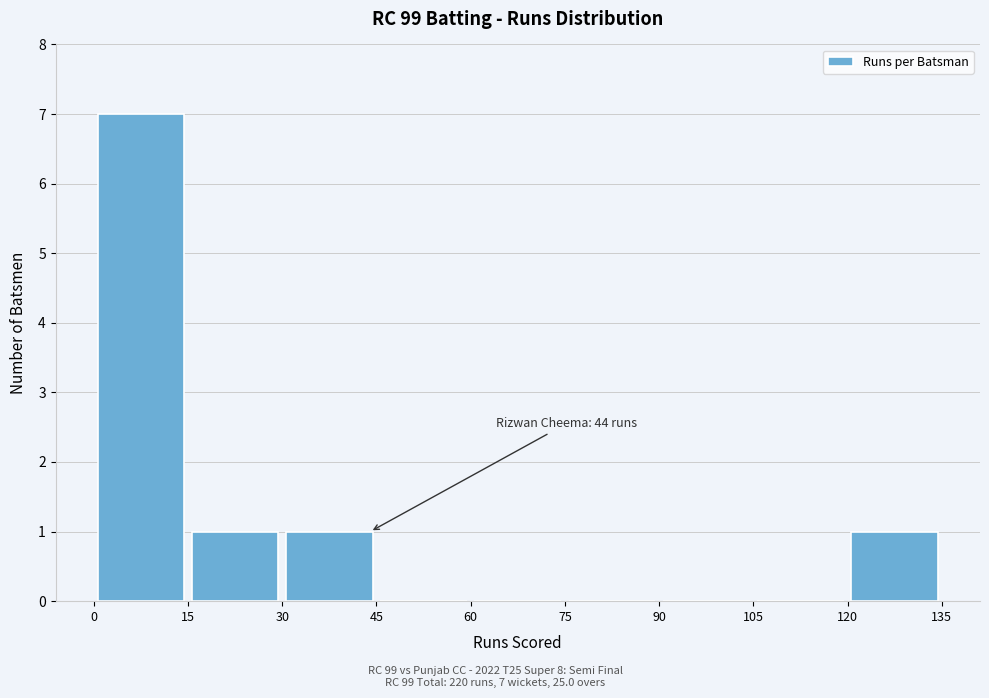

Which range on the x-axis has the tallest bar?

0 to 15